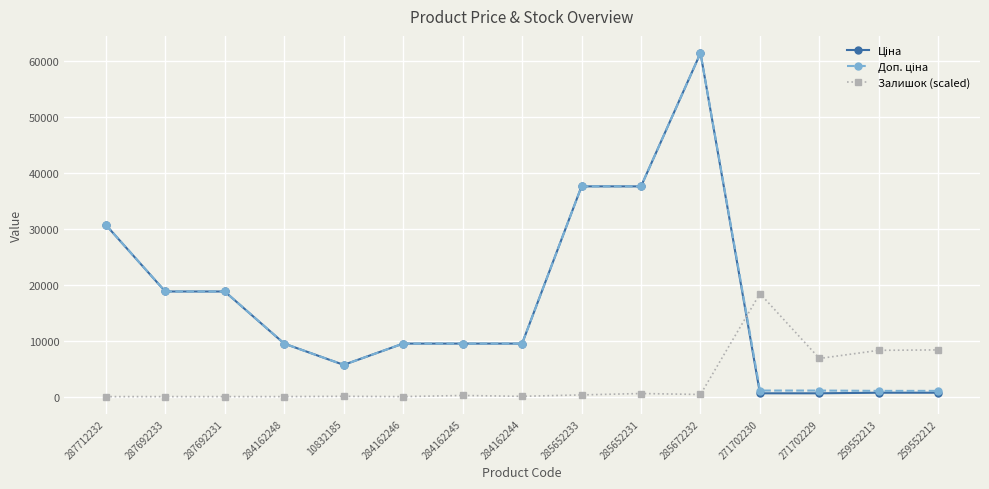

Which label corresponds to the largest value in the chart?

285672232